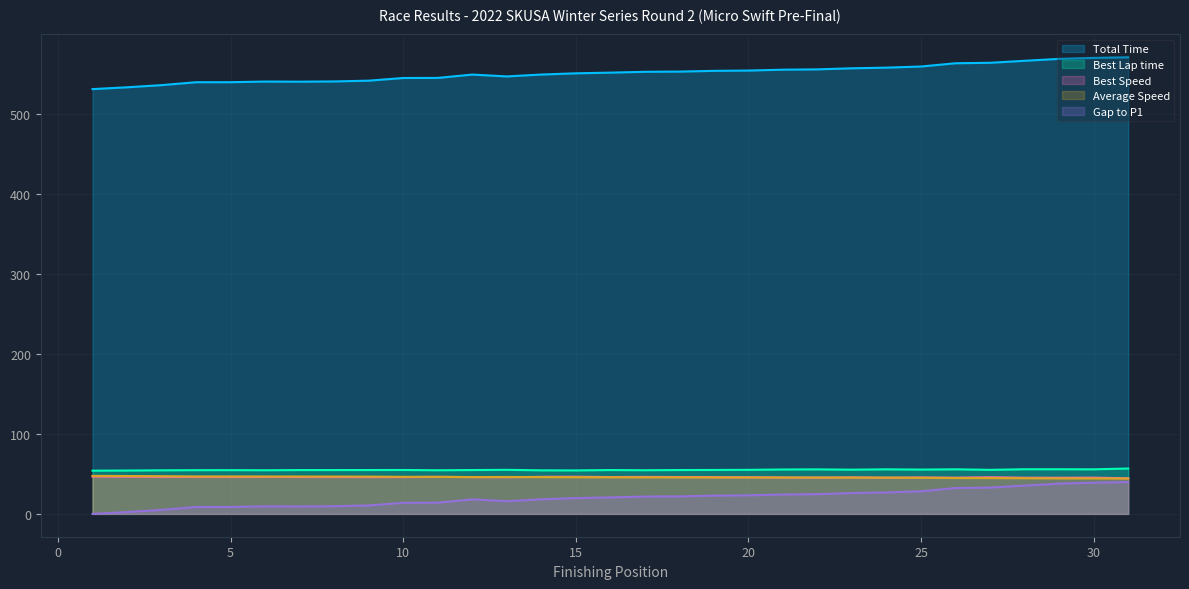

True or false: Total Time and Average Speed cross at least once.

False